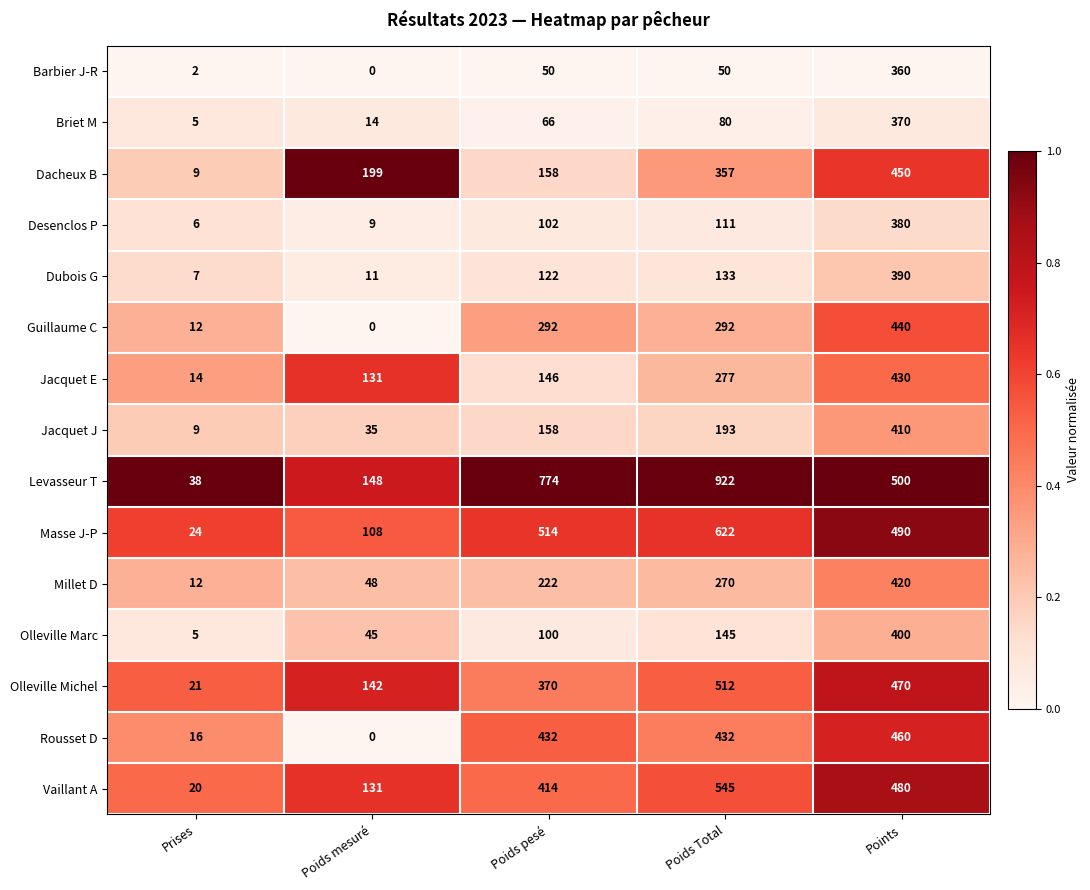

Where is Dacheux B nearest to the value 229?

Poids mesuré